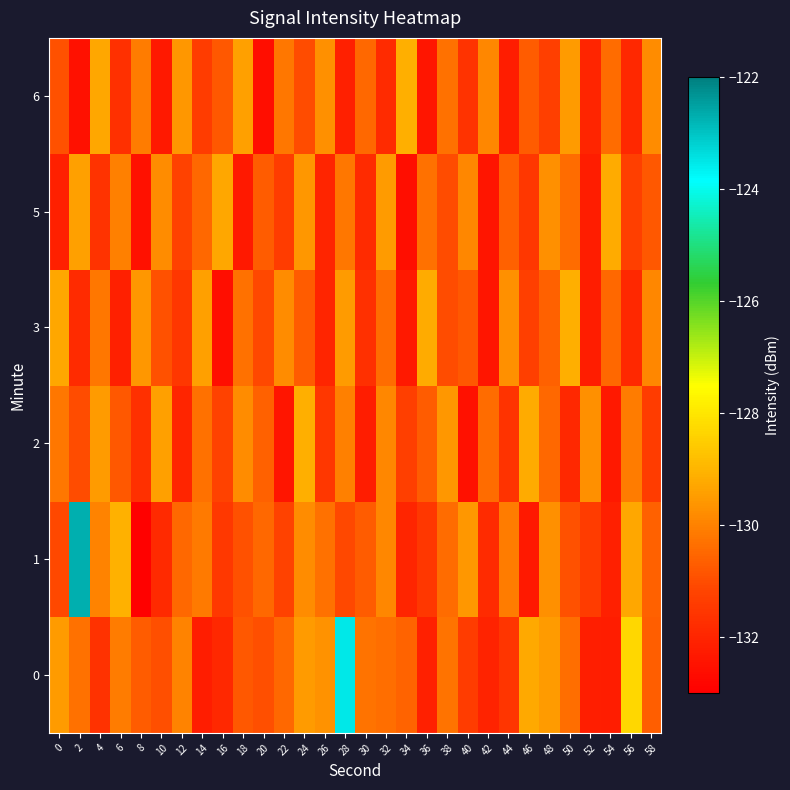

What is the total value across all series at 56?

-782.8